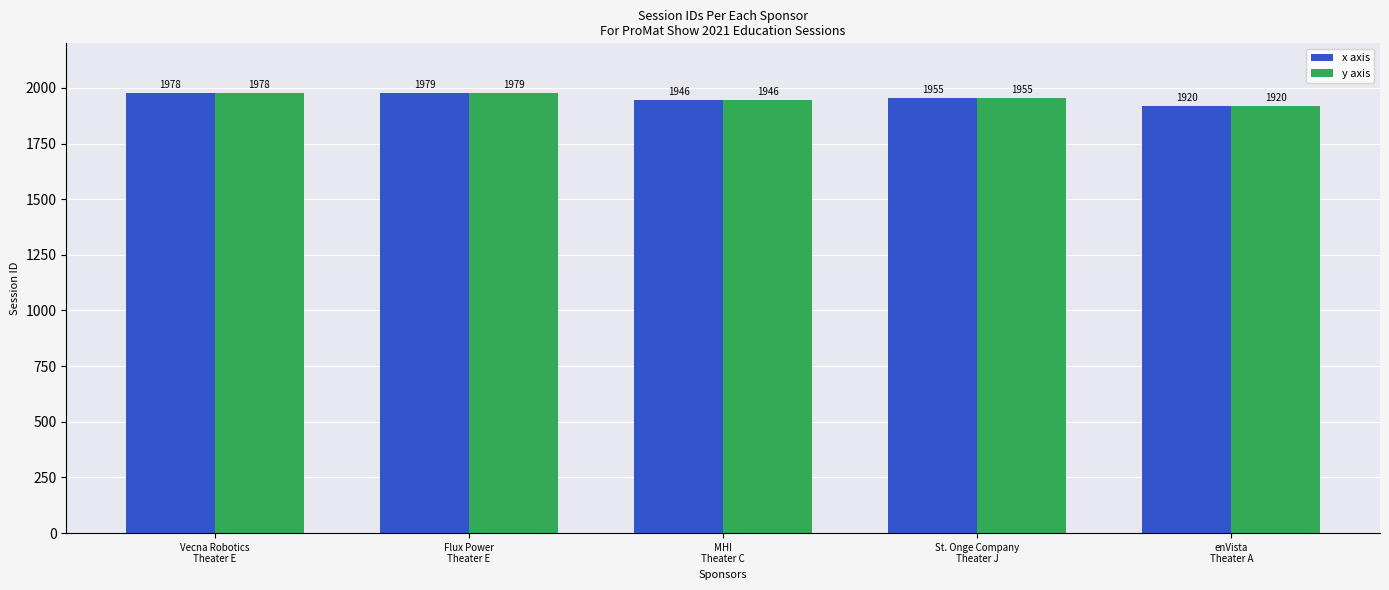

At which label does x axis reach its peak?

Flux Power
Theater E